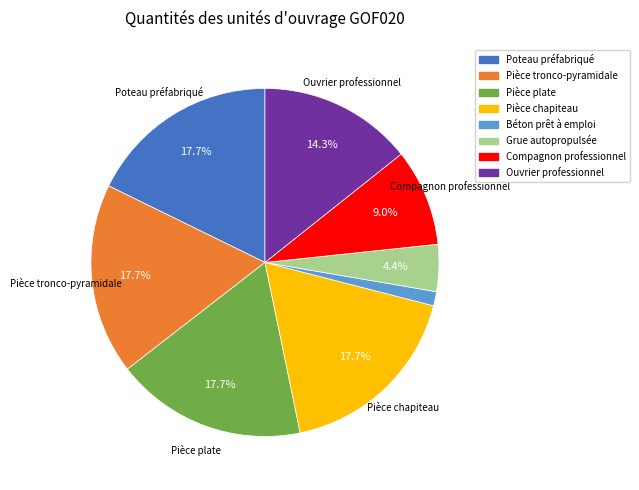

To the nearest percent, what is the difference between the Grue autopropulsée and Ouvrier professionnel slice percentages?

10%